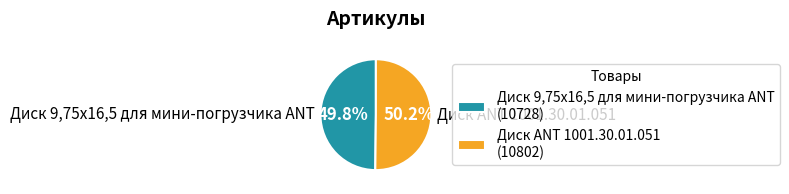

Is there any slice that represents more than half of the pie?

Yes